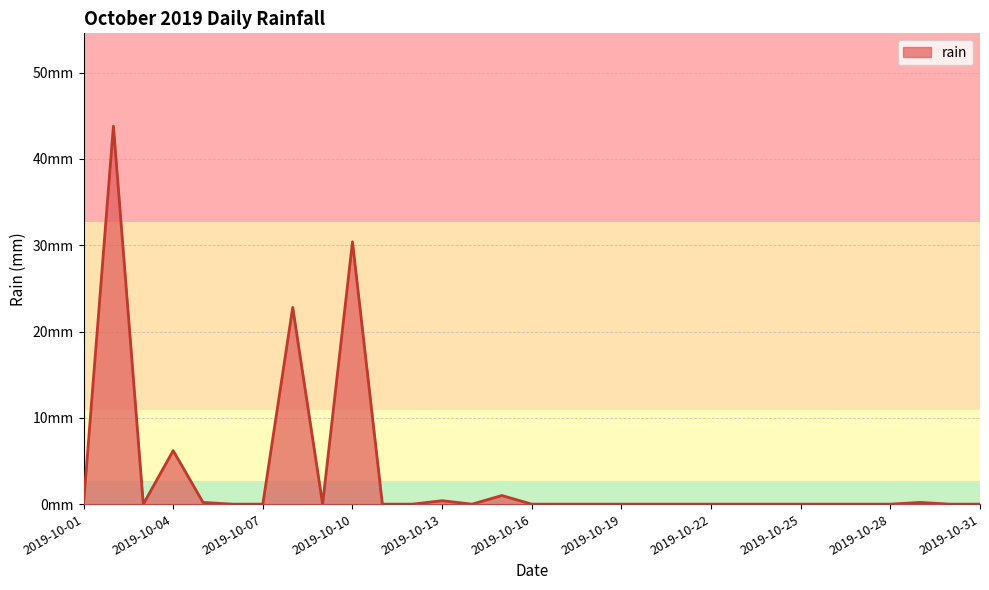

Does the chart display data point markers on the line(s)?

No